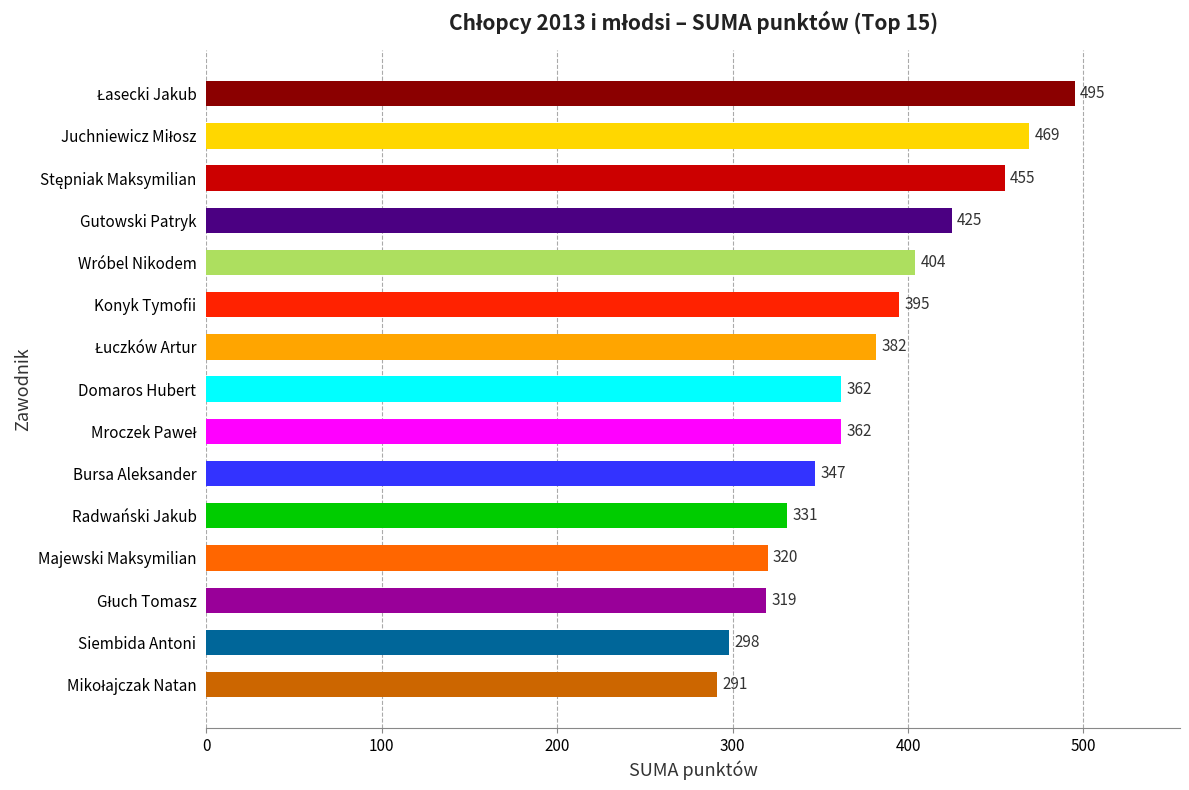

Count the number of data series in this chart.

1